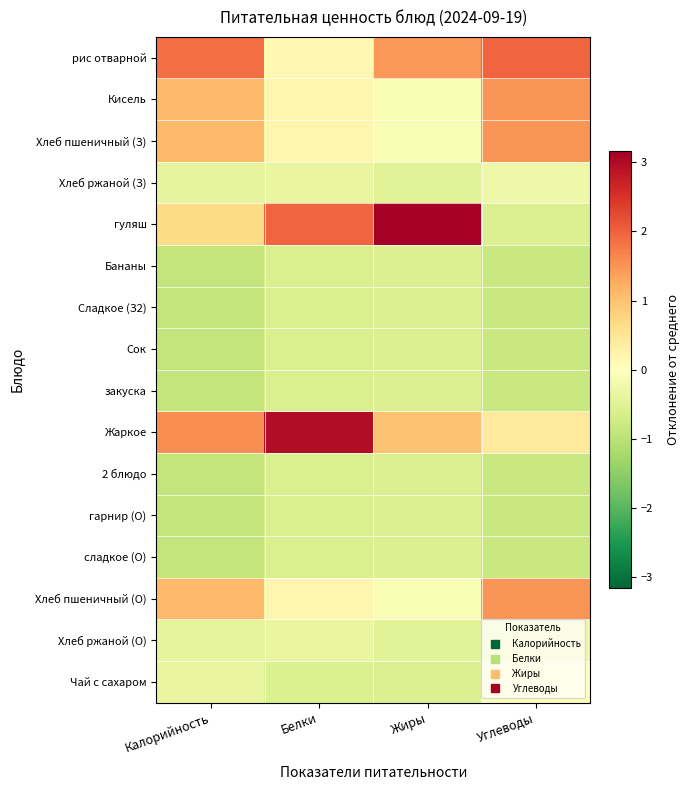

What is the smallest value displayed?

-0.9